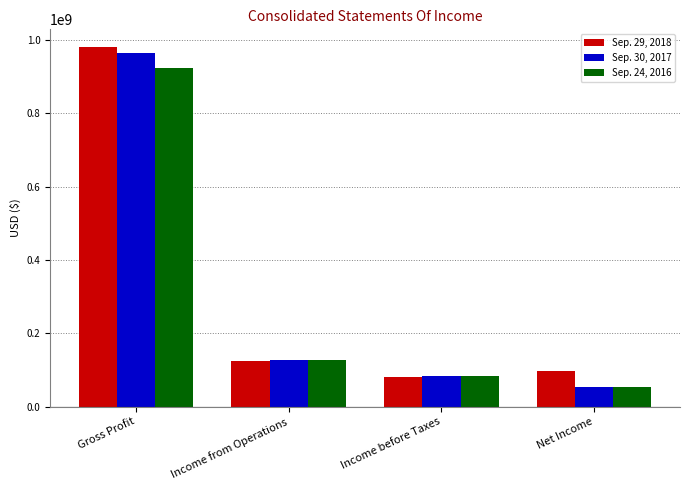

Reading left to right, transcribe all the data shown in this chart.

Sep. 29, 2018: 980169361	124823641	80318628	97364628
Sep. 30, 2017: 963593003	127912744	84261580	53873580
Sep. 24, 2016: 924405200	128601998	84634466	54189466